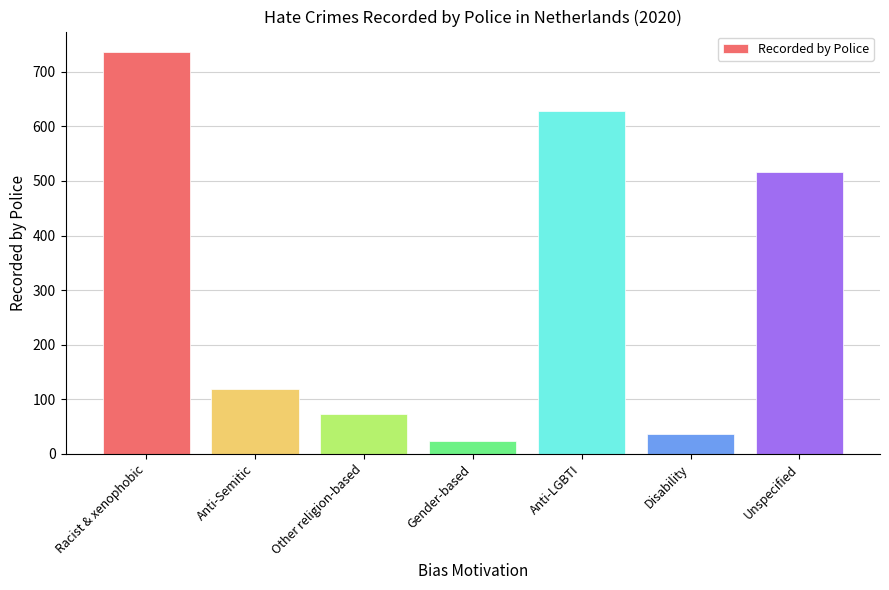

Where does the data first go above 119?

Racist & xenophobic